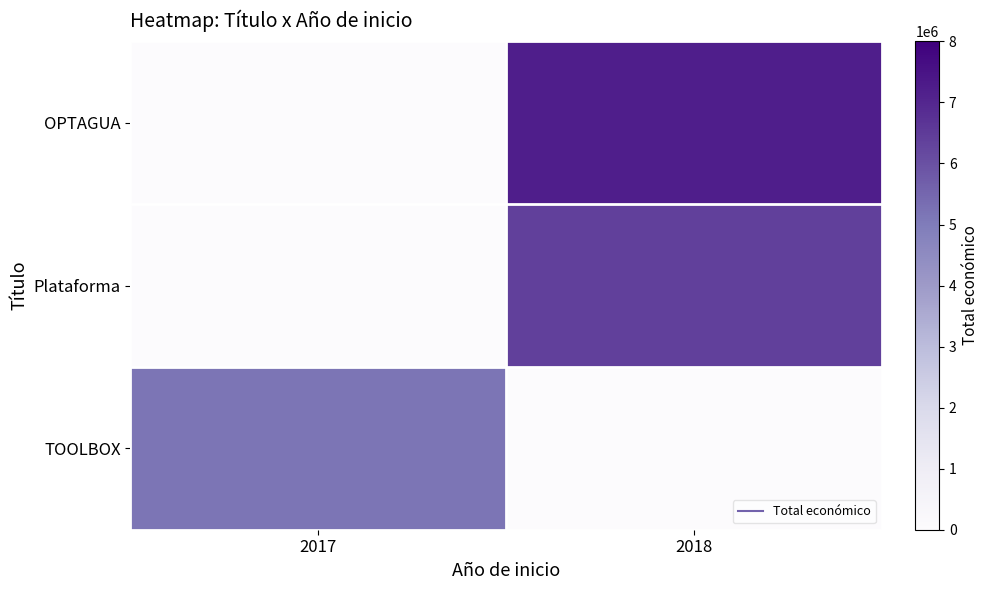

At which category is the sum across all series the highest?

2018